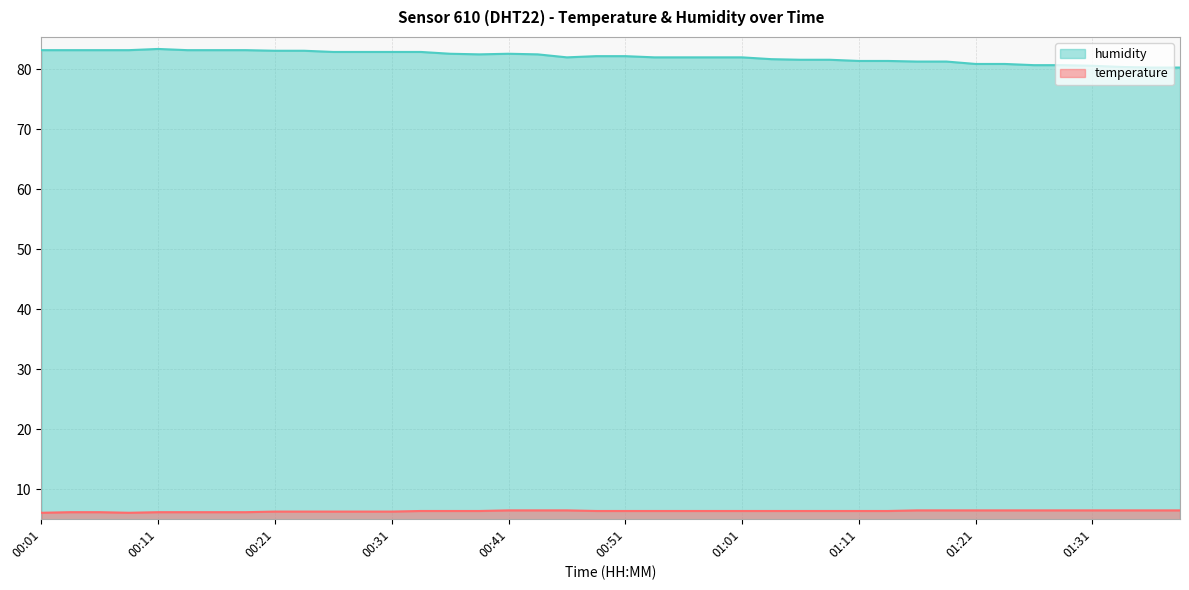

Is it true that humidity equals 34.7 at 00:31?

False